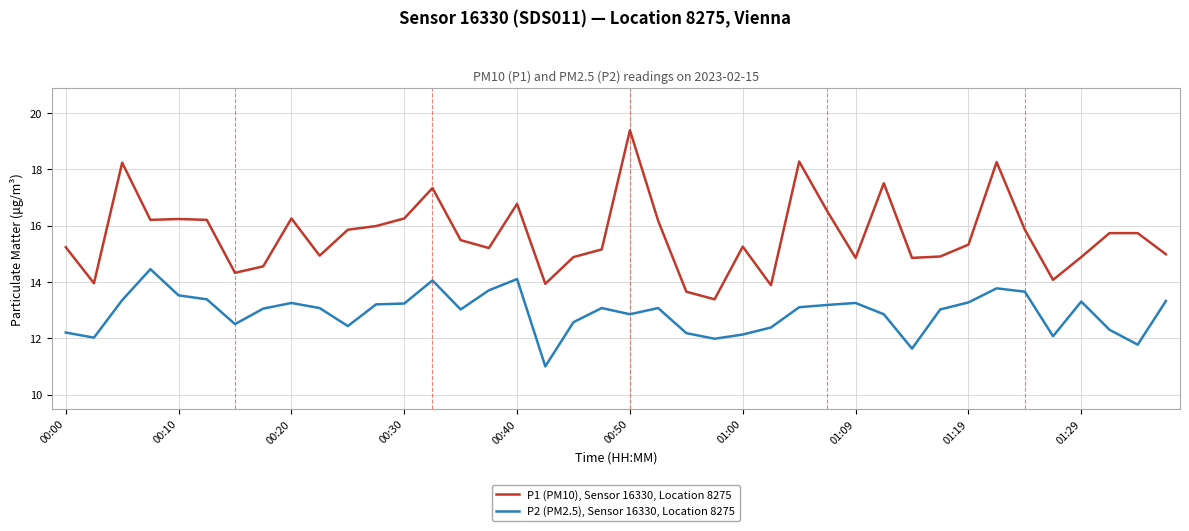

True or false: P1 (PM10), Sensor 16330, Location 8275 and P2 (PM2.5), Sensor 16330, Location 8275 intersect in this chart.

False